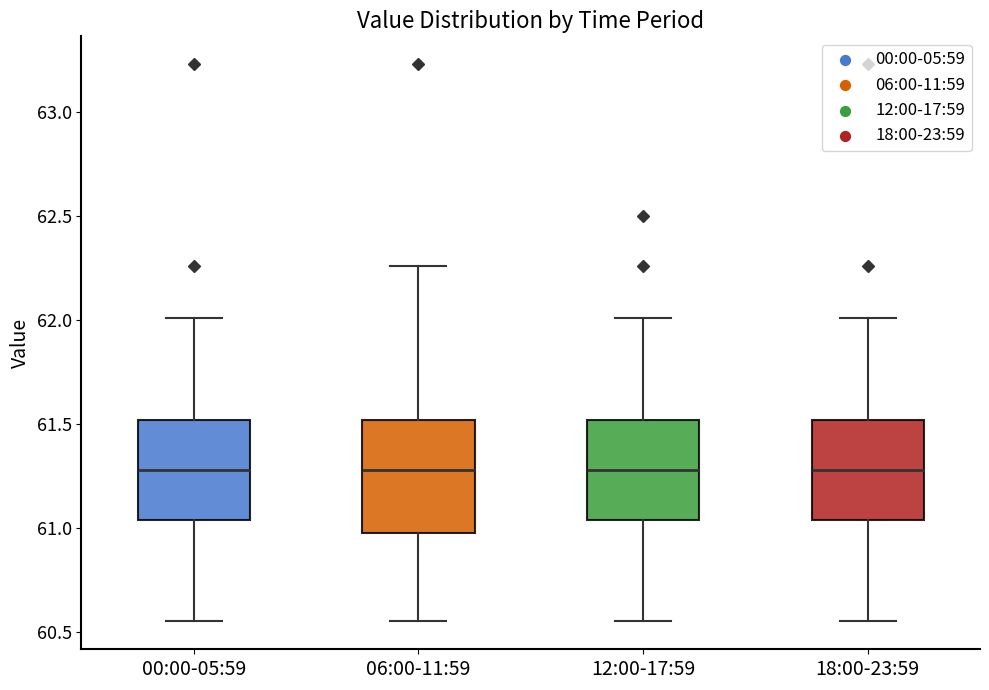

Reading left to right, read every box against the y-axis: the position of its median line, the range the box covers, and the ends of its whiskers. The values are not printed on the chart, so give them approximately, as read against the axis.

00:00-05:59: median 61.30, box 61.05 to 61.50, whiskers 60.55 to 62.00
06:00-11:59: median 61.30, box 61.00 to 61.50, whiskers 60.55 to 62.25
12:00-17:59: median 61.30, box 61.05 to 61.50, whiskers 60.55 to 62.00
18:00-23:59: median 61.30, box 61.05 to 61.50, whiskers 60.55 to 62.00